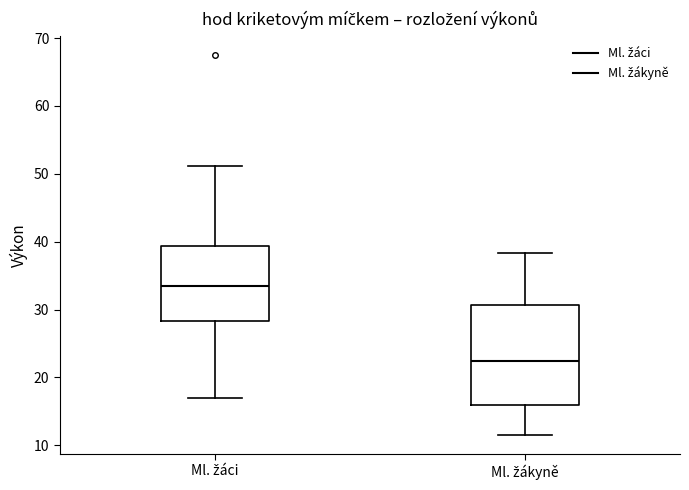

Which box's median line is the highest?

Ml. žáci